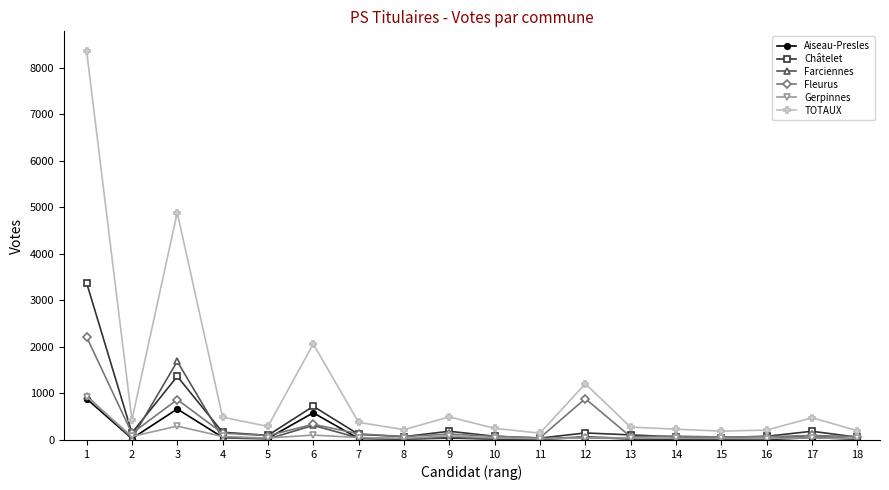

What is the maximum value for Châtelet?

3380